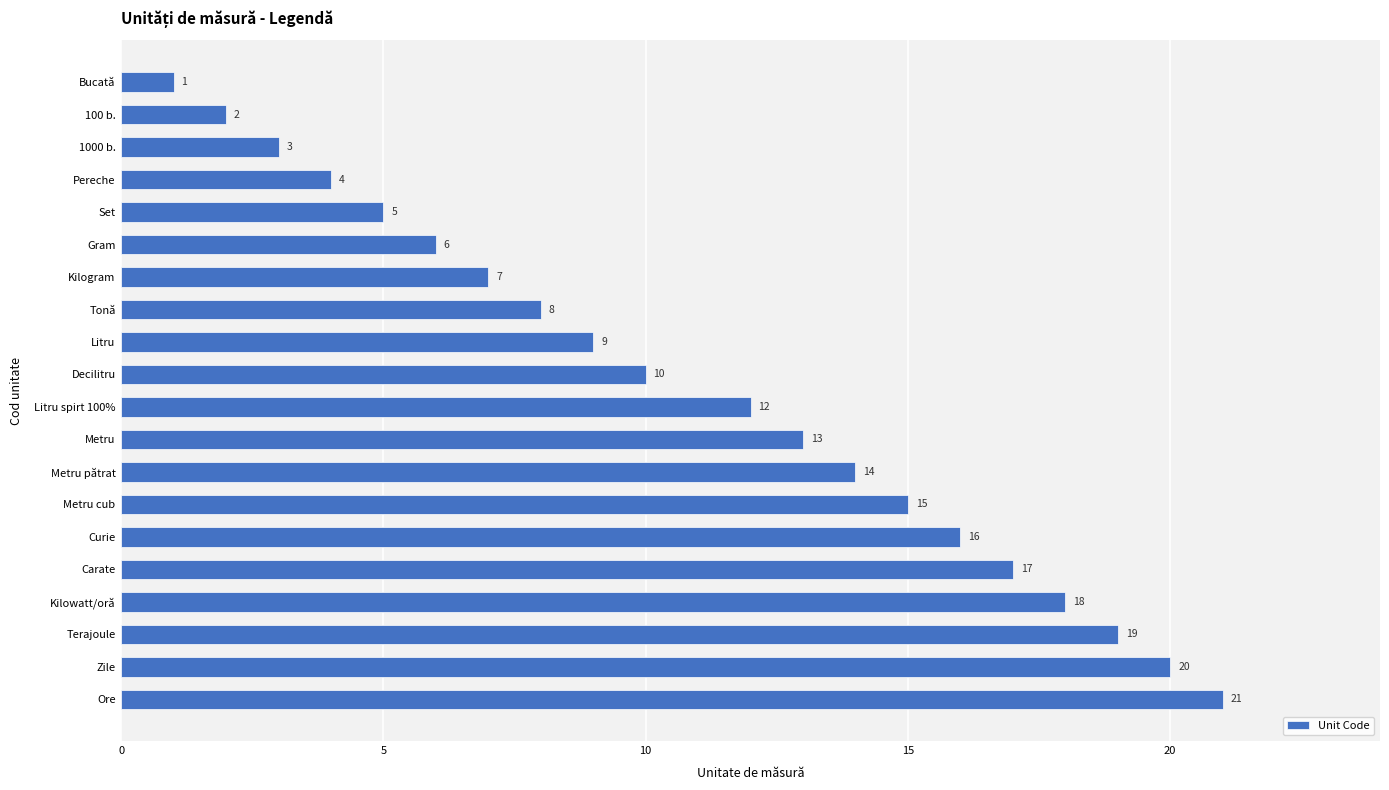

Reading top to bottom, what are all the values shown in this chart?

1	2	3	4	5	6	7	8	9	10	12	13	14	15	16	17	18	19	20	21